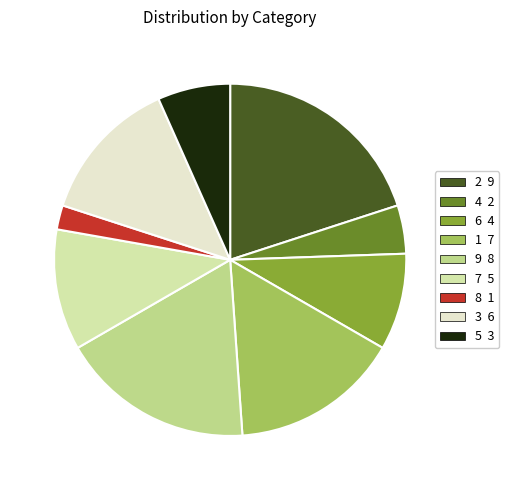

Is there any slice that represents more than half of the pie?

No